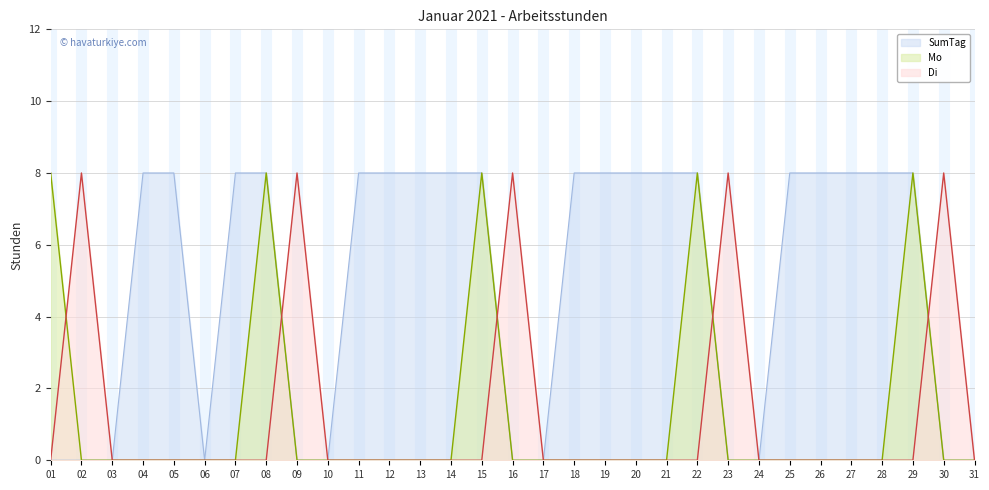

What value does the SumTag series have at 05?

8